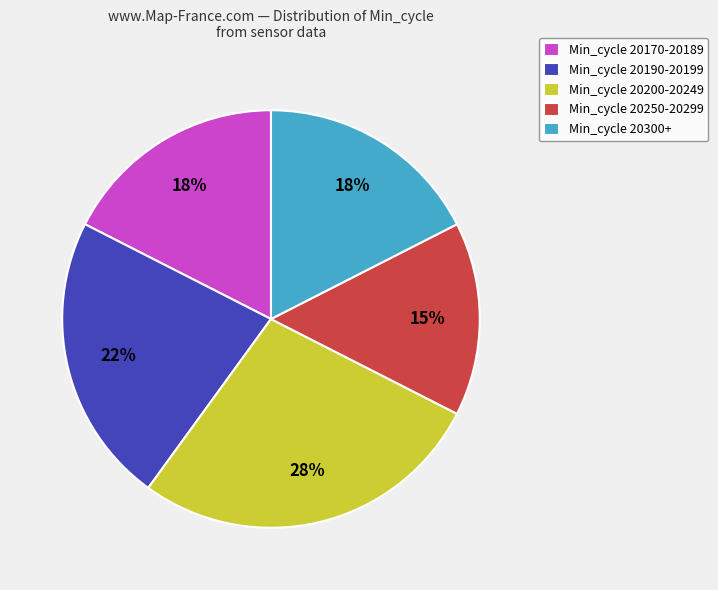

Which has a higher value, Min_cycle 20300+ or Min_cycle 20250-20299?

Min_cycle 20300+